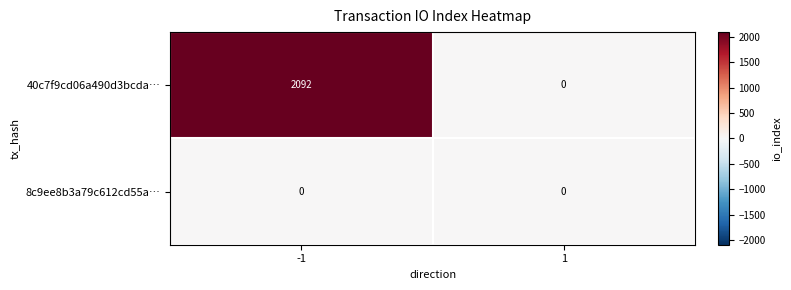

What is the greatest value displayed?

2092